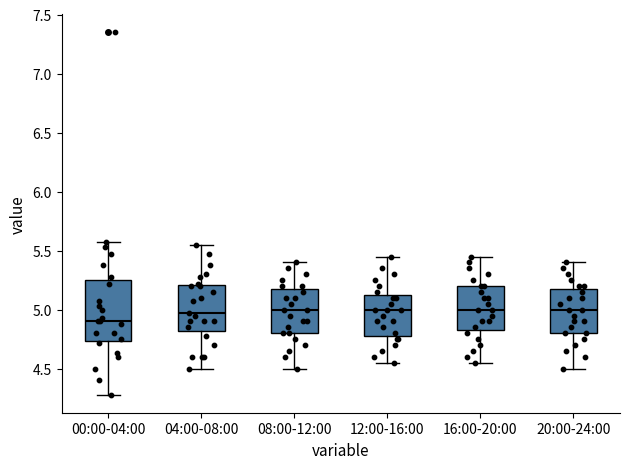

Which box has the lowest median line?

00:00-04:00